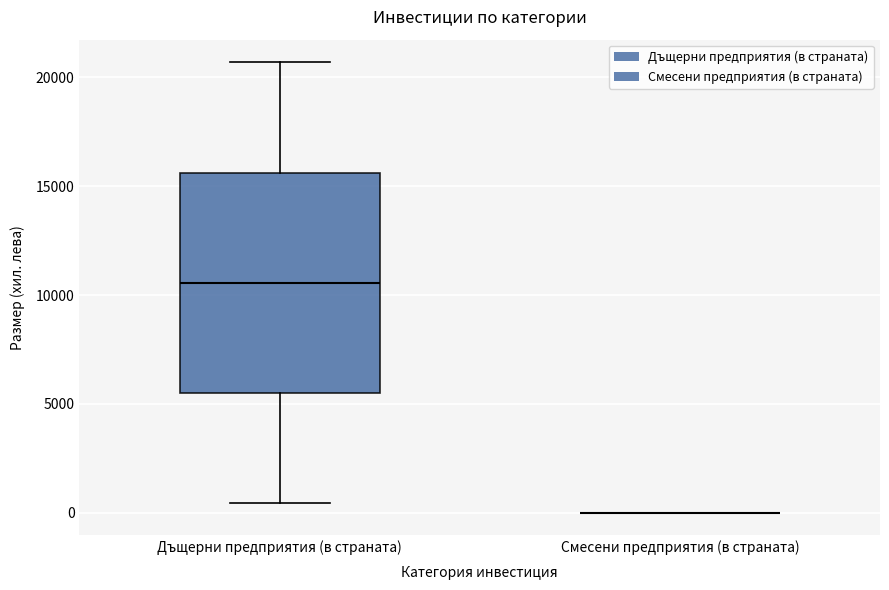

Reading left to right, read every box against the y-axis: the position of its median line, the range the box covers, and the ends of its whiskers. The values are not printed on the chart, so give them approximately, as read against the axis.

Дъщерни предприятия (в страната): median 10500, box 5500 to 15500, whiskers 500 to 20500
Смесени предприятия (в страната): box collapsed to a line at 0, whiskers 0 to 0